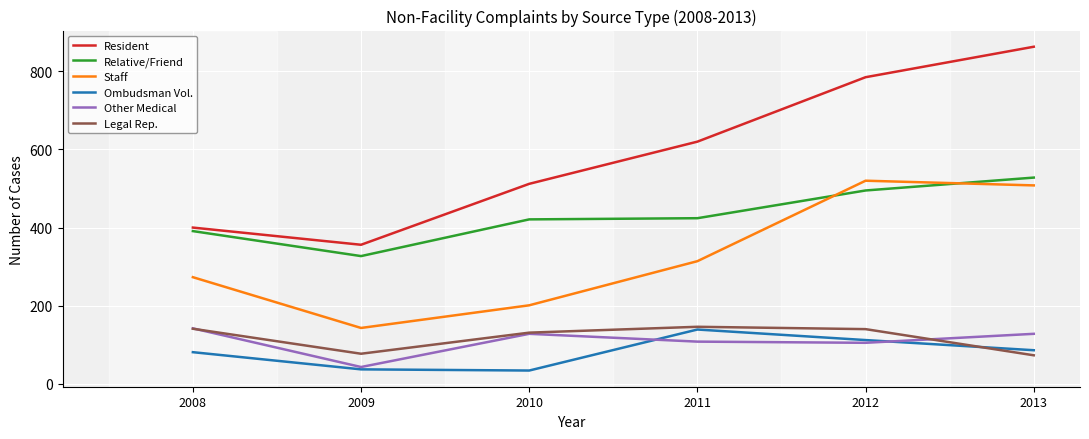

Which series has the widest spread of values?

Resident